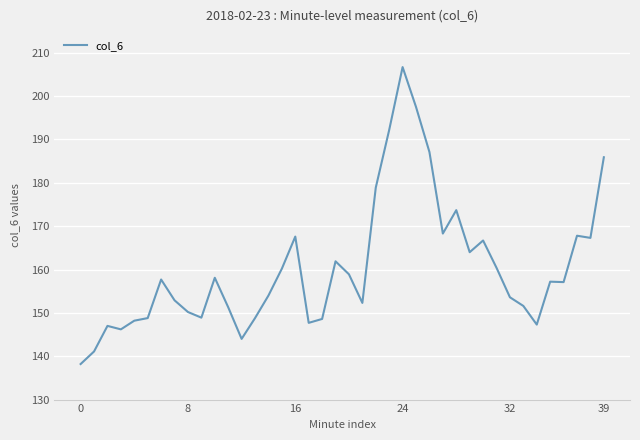

What is the smallest value displayed?

138.2